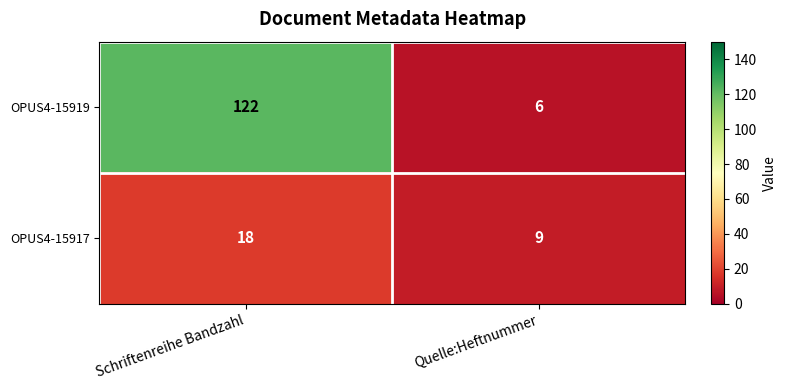

Reading left to right, list all the values displayed in this chart.

OPUS4-15919: Schriftenreihe Bandzahl=122	Quelle:Heftnummer=6
OPUS4-15917: Schriftenreihe Bandzahl=18	Quelle:Heftnummer=9